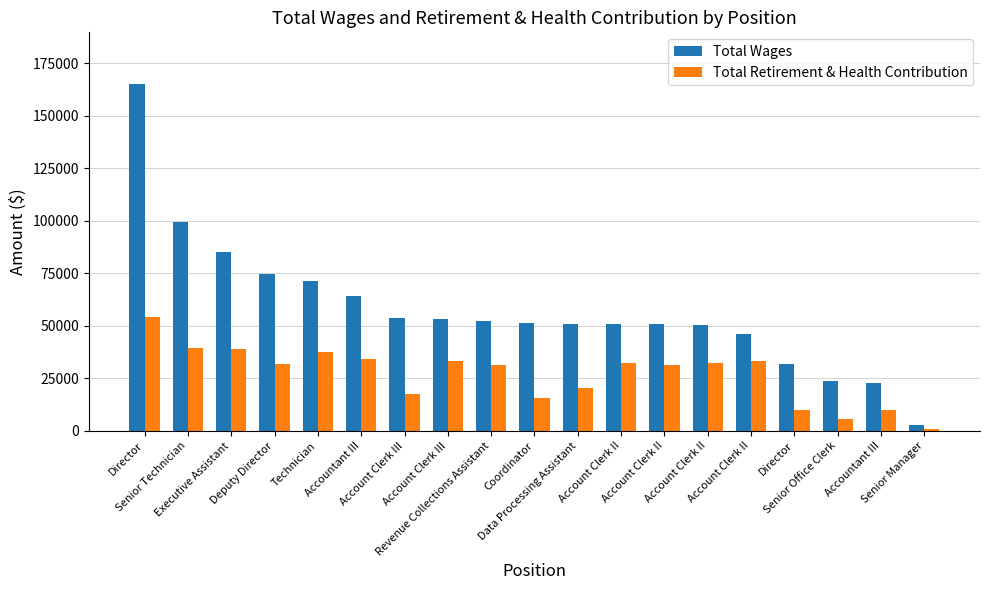

What is the sum of the Total Wages values at Account Clerk II and Coordinator?

97179